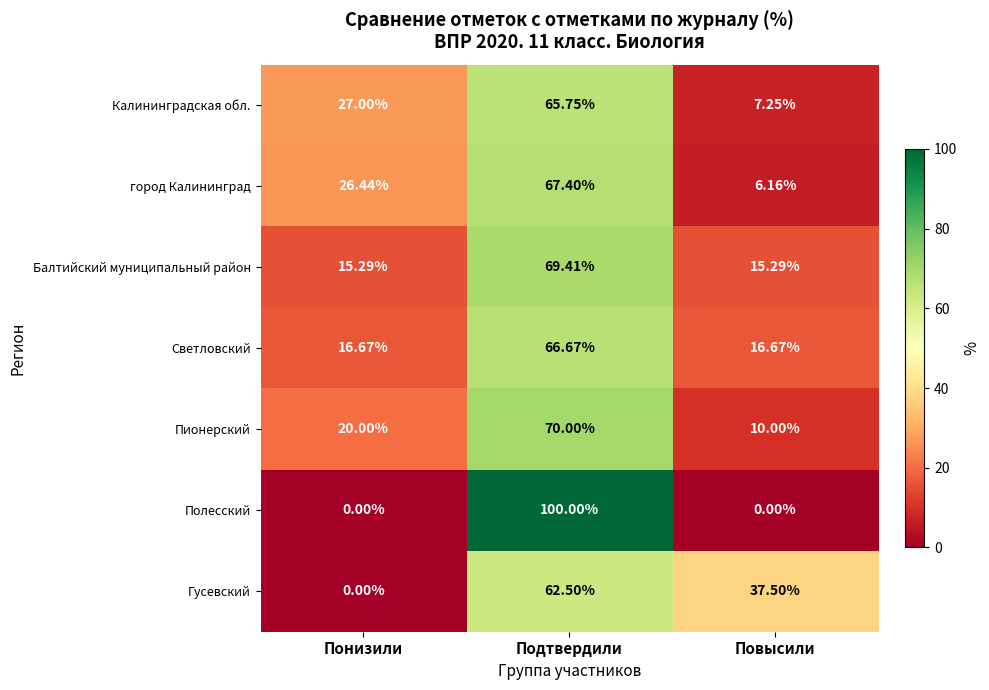

Where does the Гусевский series first go above 37?

Подтвердили